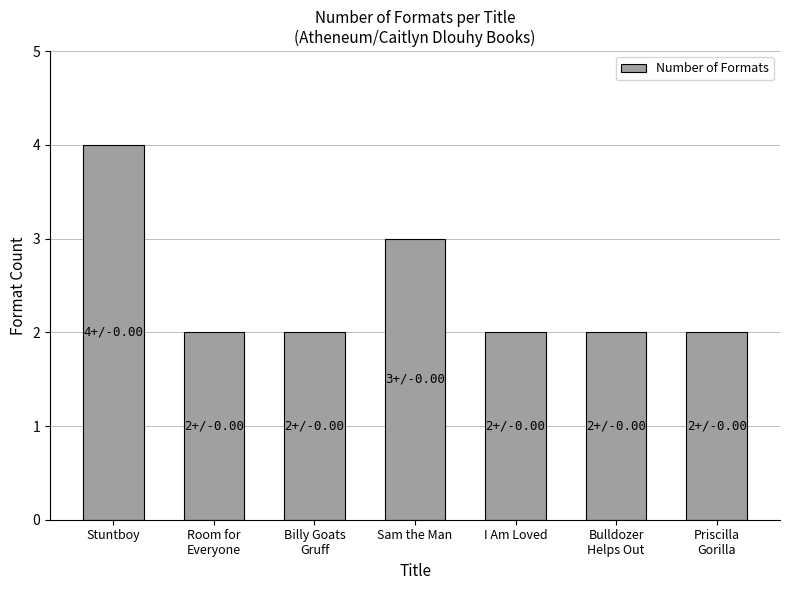

The chart shows a value of 4 at Stuntboy. True or false?

True